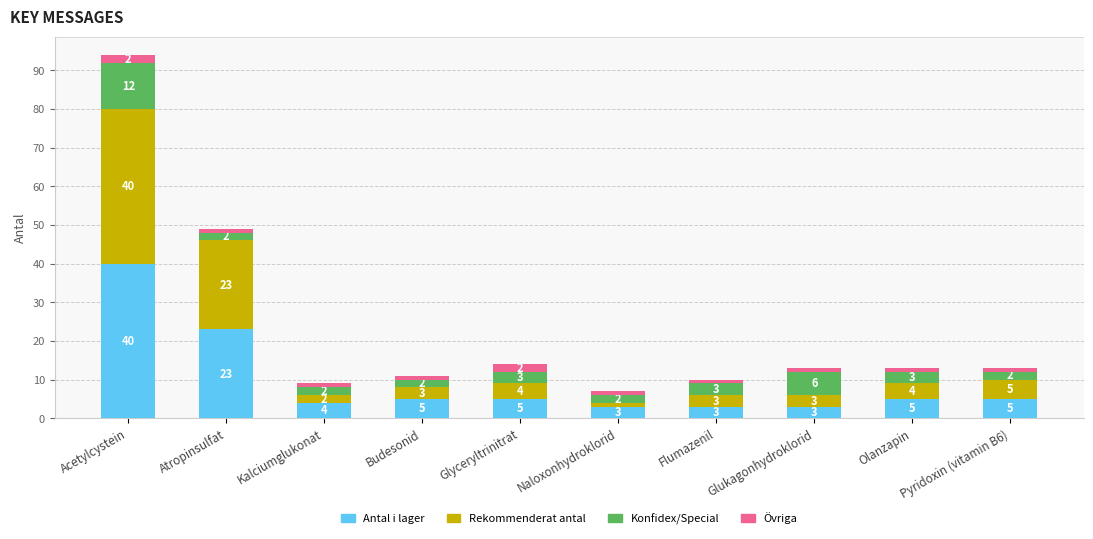

At which category is the sum across all series the highest?

Acetylcystein